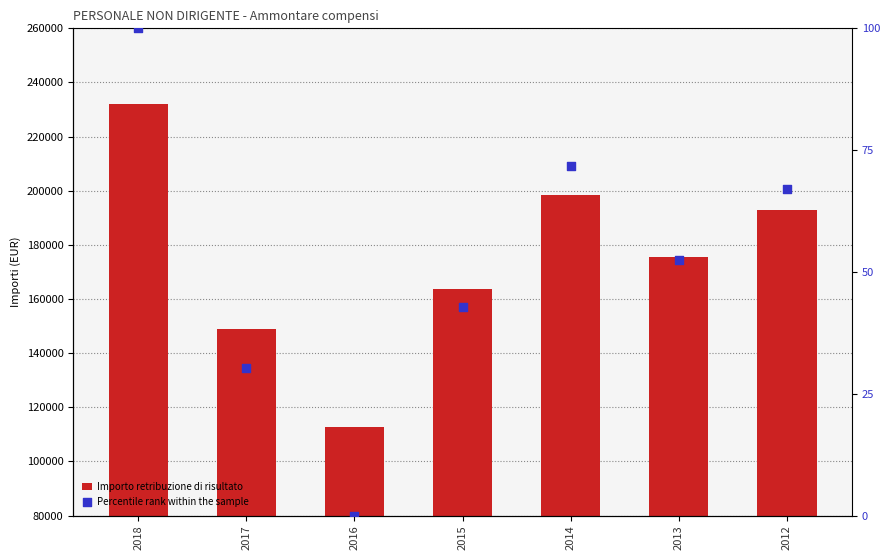

At which category is the sum across all series the highest?

2018